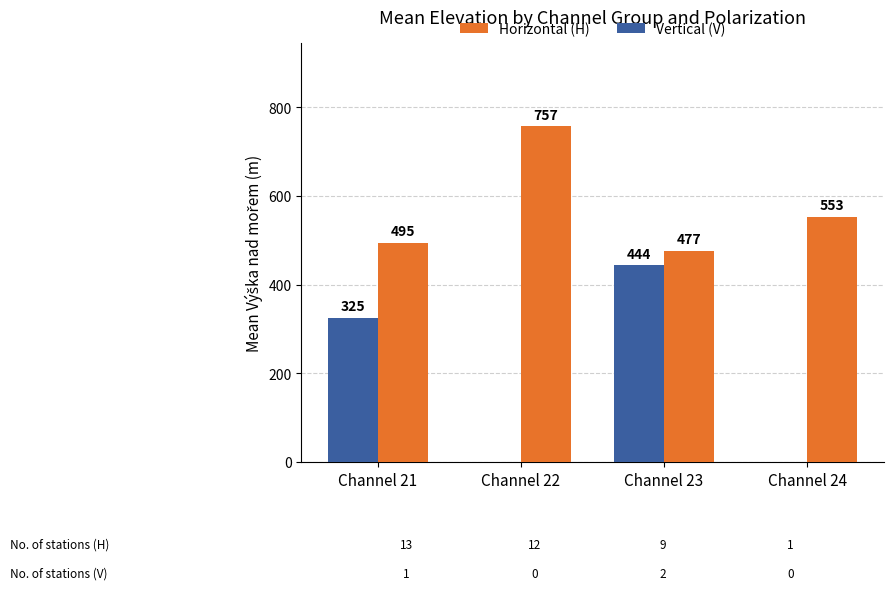

What are all the series names shown in the legend?

Horizontal (H), Vertical (V)